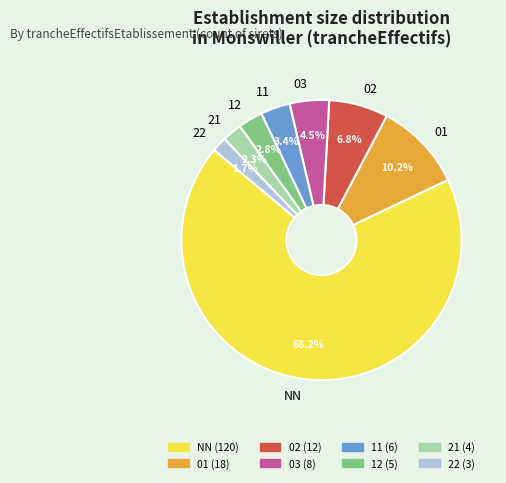

What percentage is the 12 slice, to the nearest percent?

3%